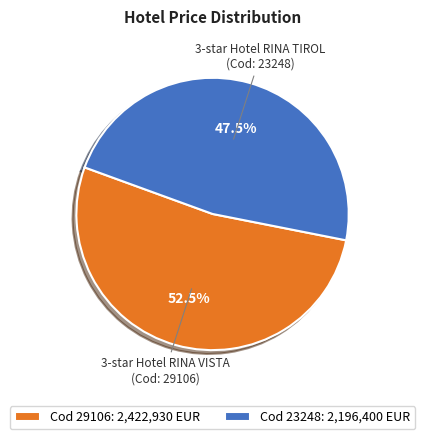

Rank the categories by value from lowest to highest.

Cod 23248: 2,196,400 EUR, Cod 29106: 2,422,930 EUR